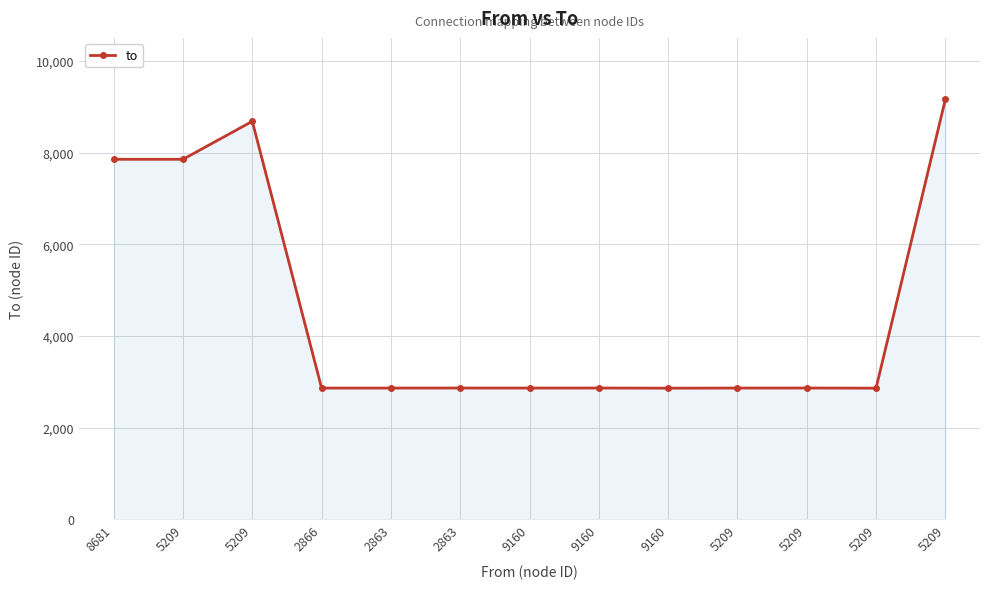

Approximately how many times larger is the value at 2863 compared to 5209?

0.3